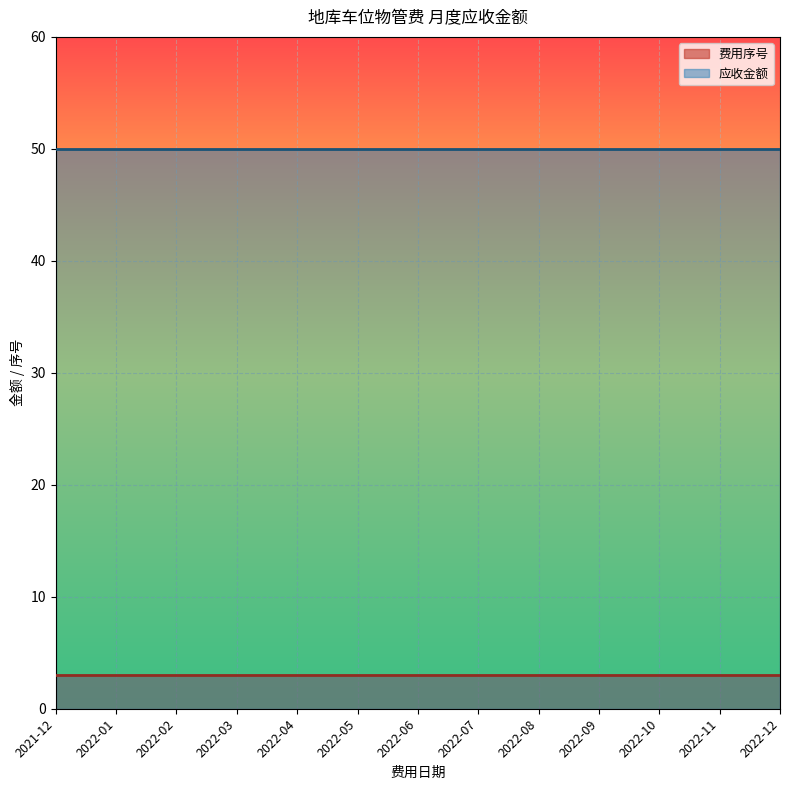

Which category has the lowest value across all series?

2021-12